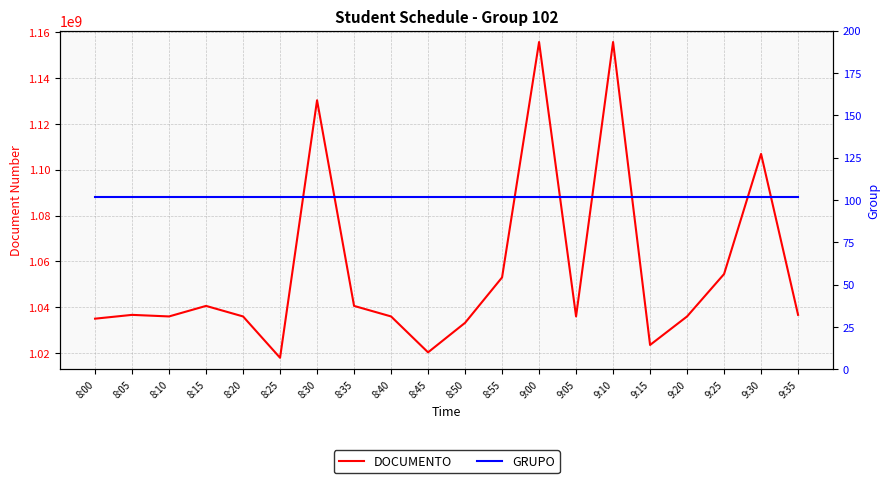

Reading left to right, list all the values displayed in this chart.

DOCUMENTO: 8:00=1035003810	8:05=1036665446	8:10=1035981213	8:15=1040576339	8:20=1035980791	8:25=1017940013	8:30=1130296134	8:35=1040576170	8:40=1035980682	8:45=1020318893	8:50=1033196927	8:55=1053001078	9:00=1155714399	9:05=1035980783	9:10=1155714617	9:15=1023533753	9:20=1035980522	9:25=1054482116	9:30=1106898560	9:35=1036666397
GRUPO: 8:00=102	8:05=102	8:10=102	8:15=102	8:20=102	8:25=102	8:30=102	8:35=102	8:40=102	8:45=102	8:50=102	8:55=102	9:00=102	9:05=102	9:10=102	9:15=102	9:20=102	9:25=102	9:30=102	9:35=102